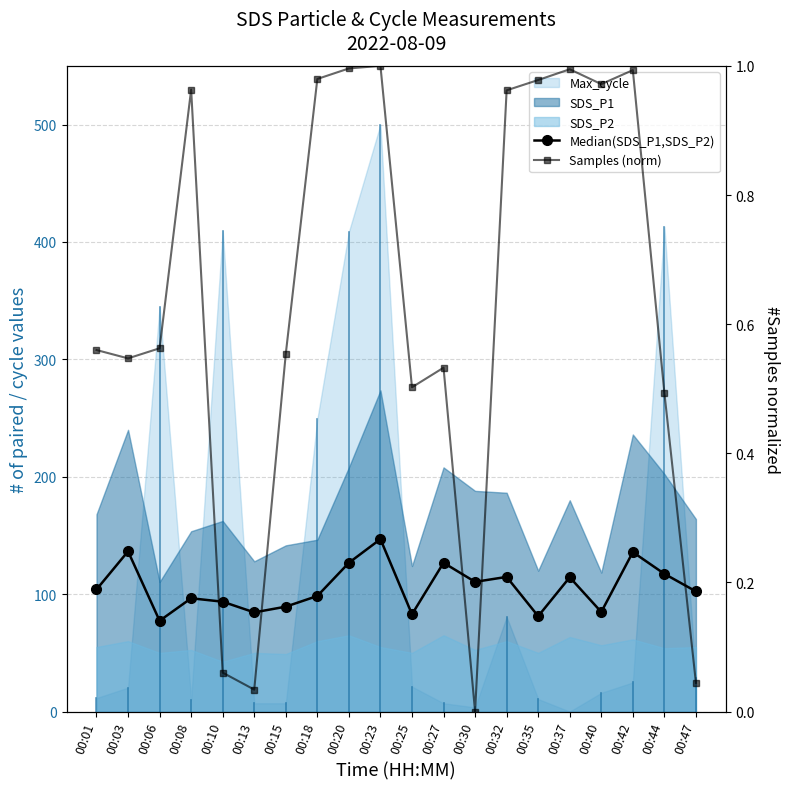

Which category has the highest value in the Median(SDS_P1,SDS_P2) series?

00:23